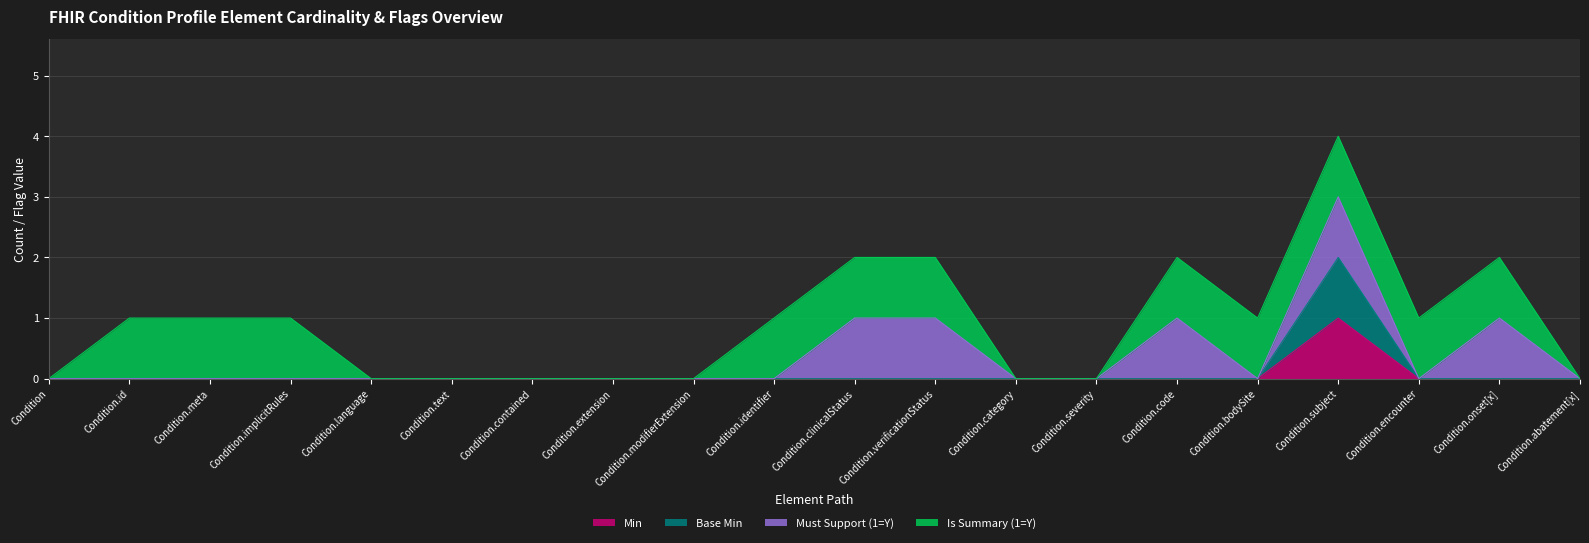

True or false: Min and Base Min cross at least once.

False